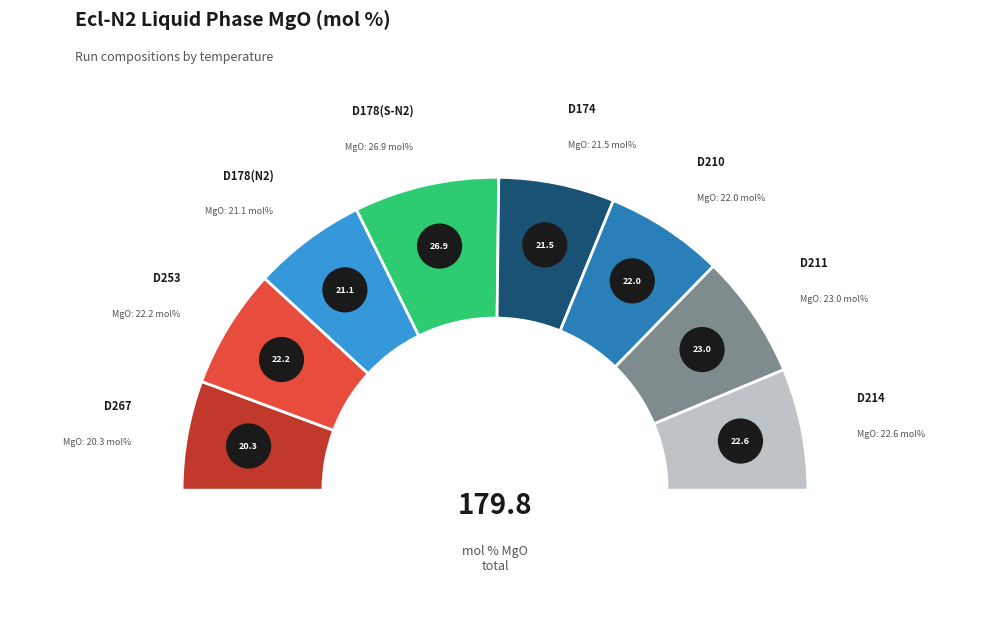

How many slices are in this pie chart?

8